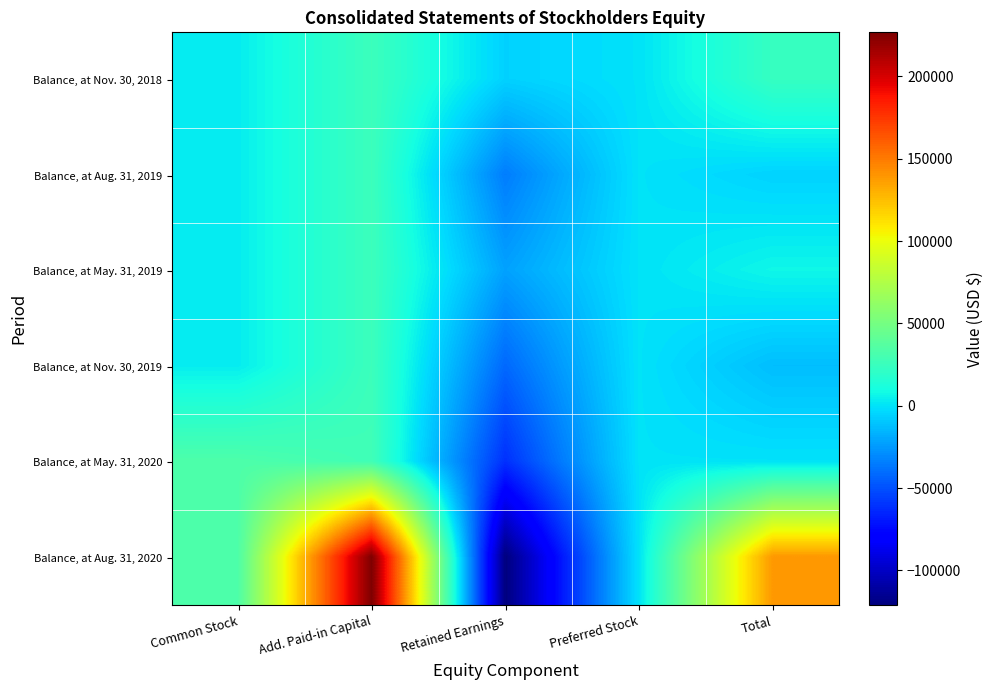

At which category does the chart reach its minimum across all series?

Retained Earnings